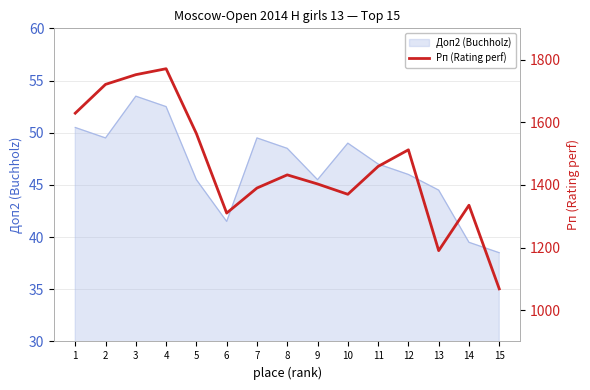

Between 2 and 1, which is larger?

2